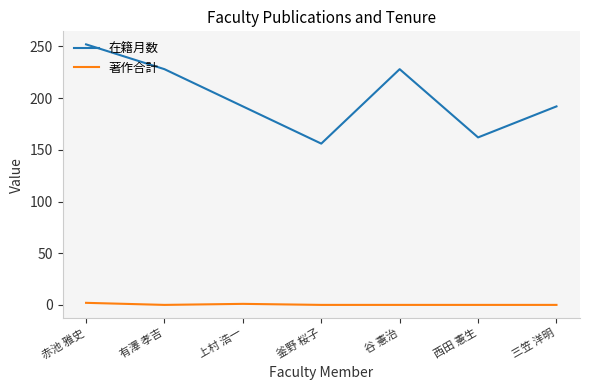

True or false: 著作合計 and 在籍月数 cross at least once.

False